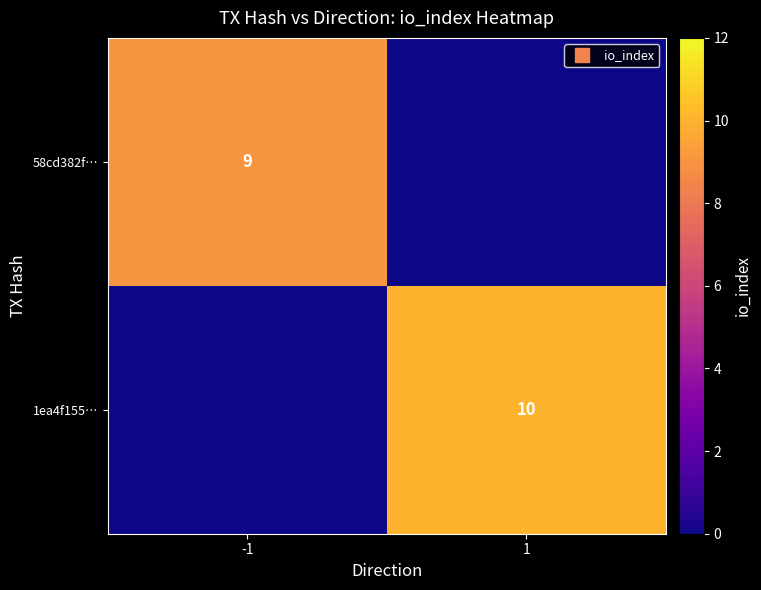

Is the value of 58cd382f… at 1 greater than the value of 1ea4f155… at 1?

No